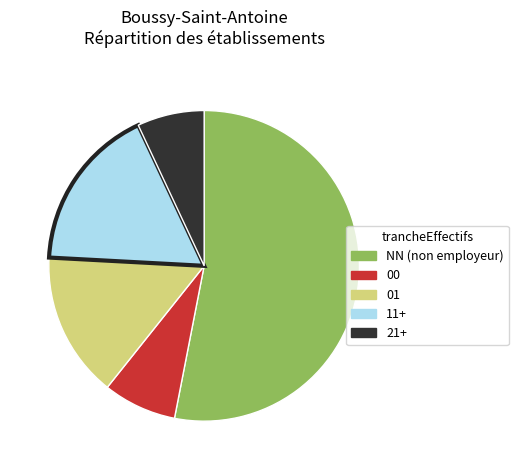

Count the number of slices in the pie.

5